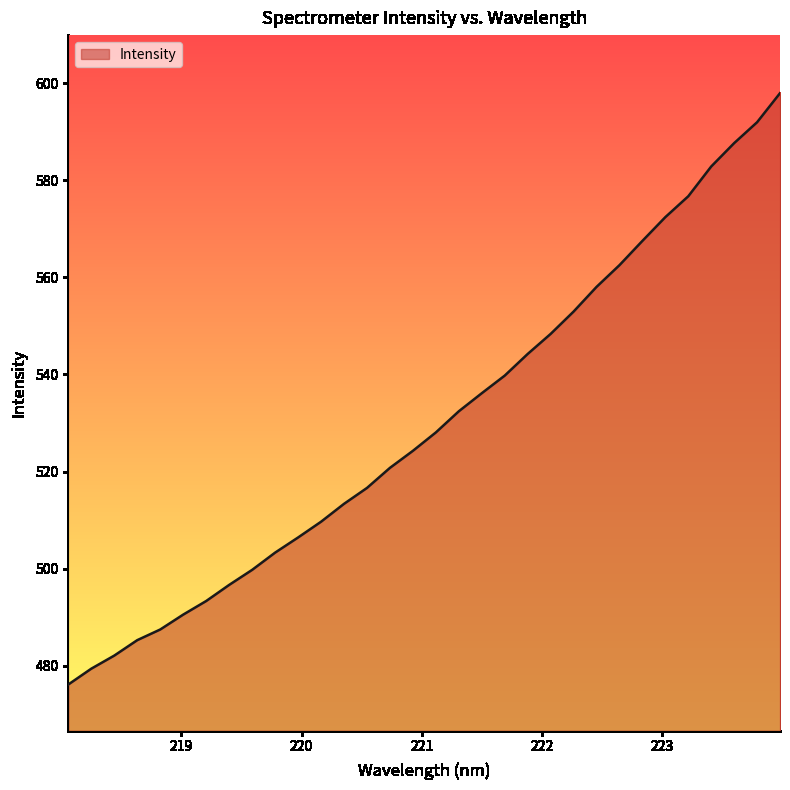

What is the greatest value displayed?

597.9